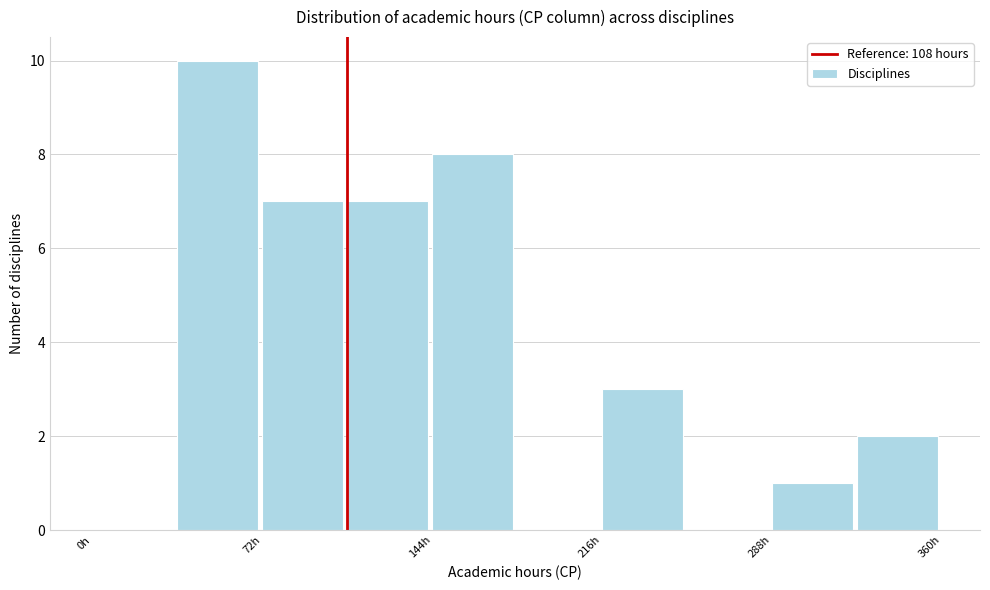

Around what value on the x-axis is the tallest bar? Give the approximate position of its centre, as read against the axis.

50